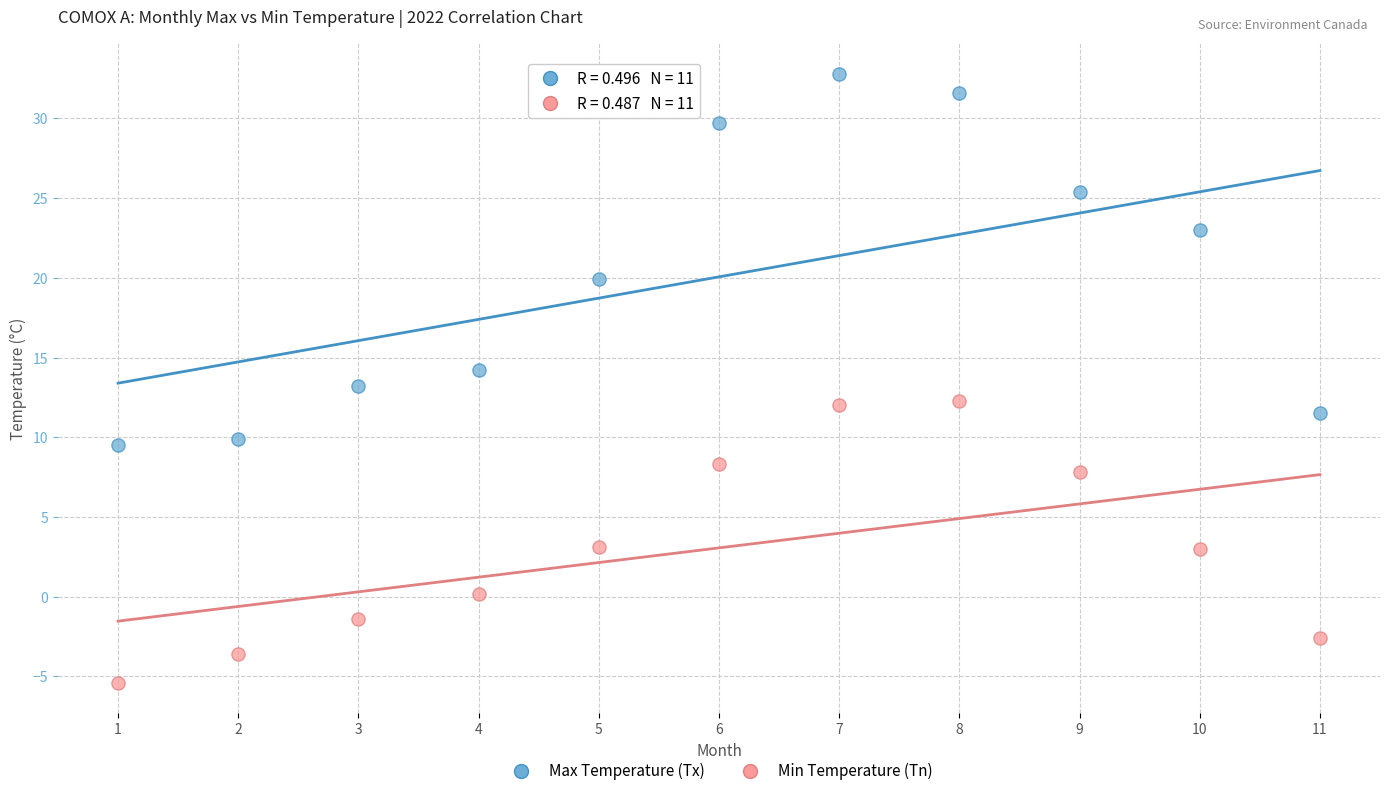

Which series has the largest Y range (max minus min)?

Max Temperature (Tx)